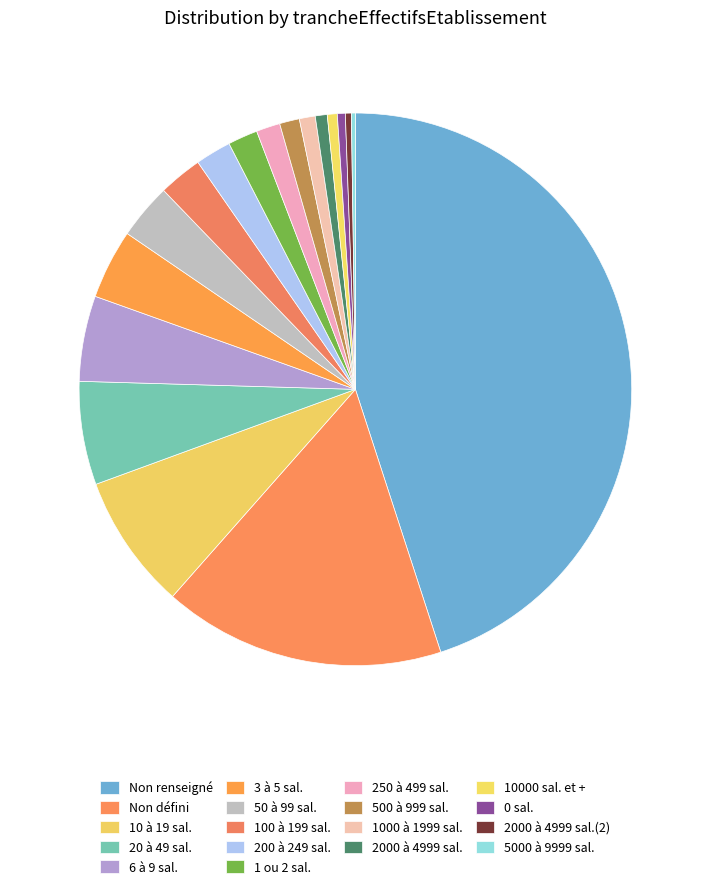

How many slices are in this pie chart?

18